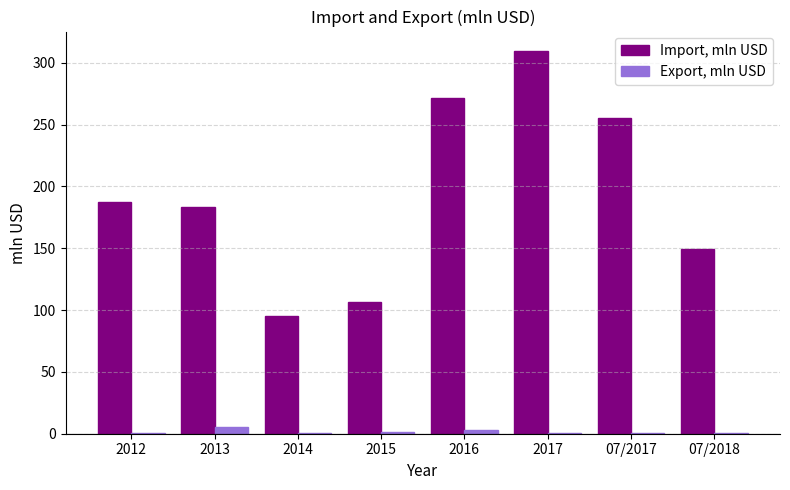

What is the sum of the Export, mln USD values at 07/2017 and 2017?

0.7